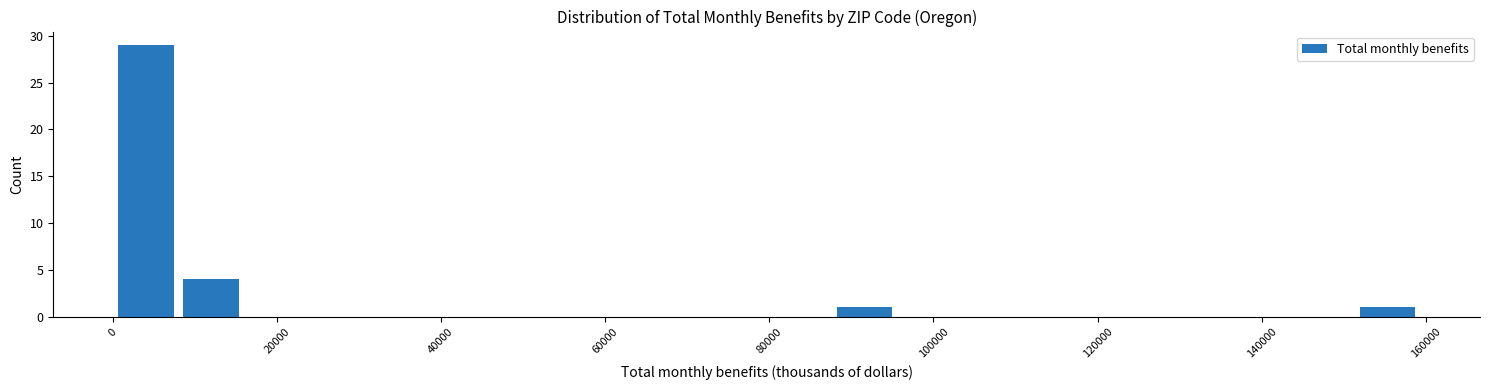

Read against the x-axis, roughly where is the centre of the tallest bar?

4000